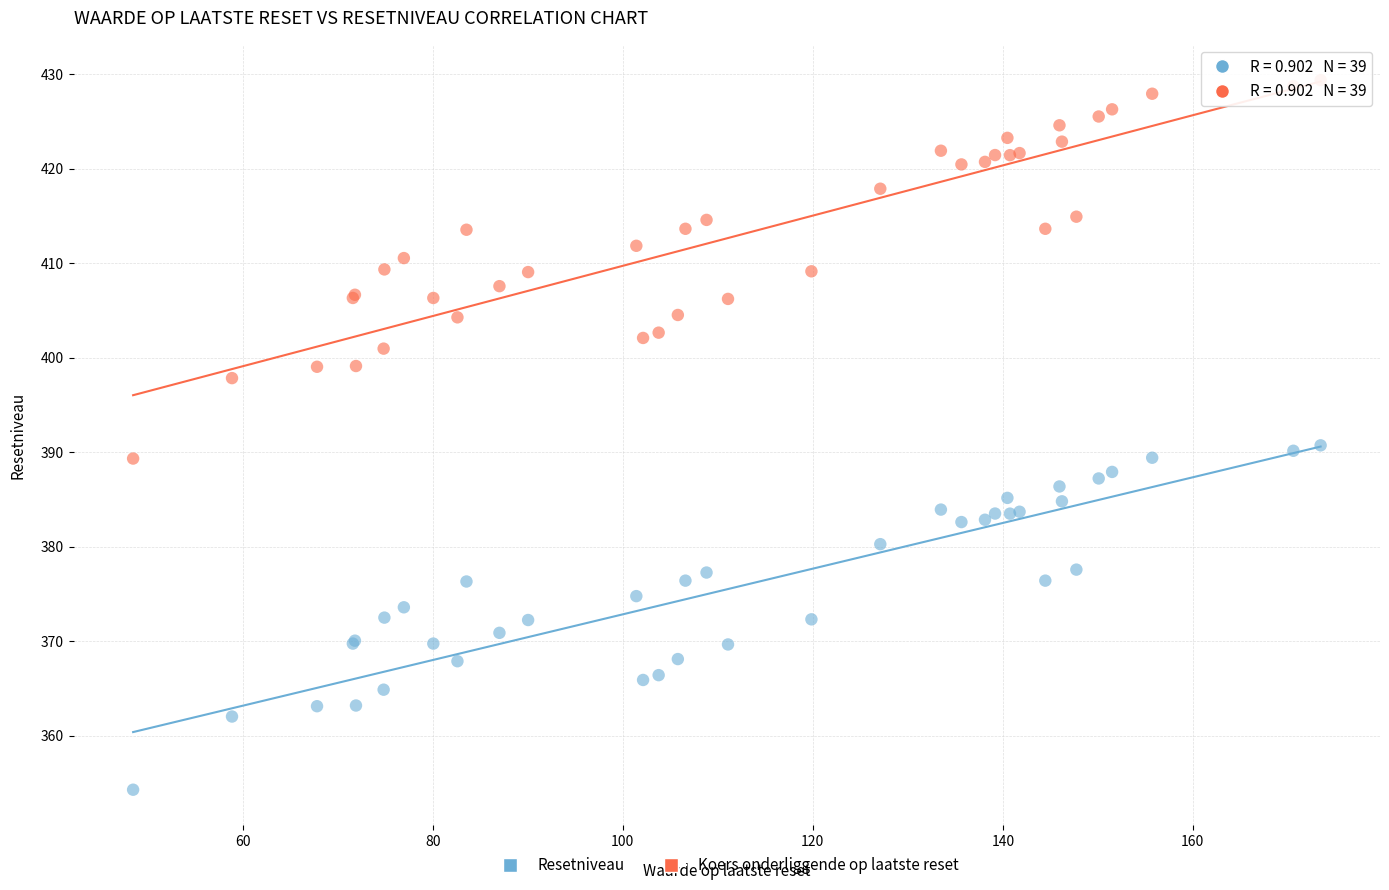

What are all the series names shown in the legend?

Resetniveau, Koers onderliggende op laatste reset